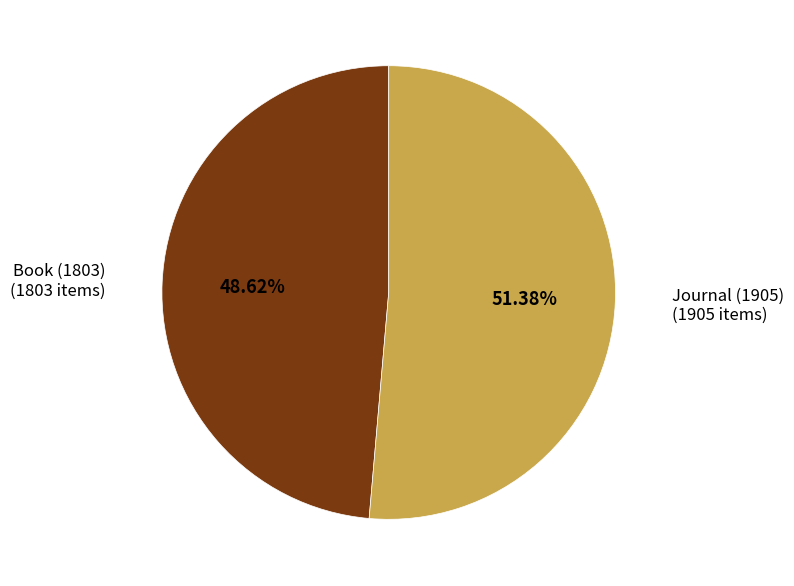

Does any single category account for the majority?

Yes